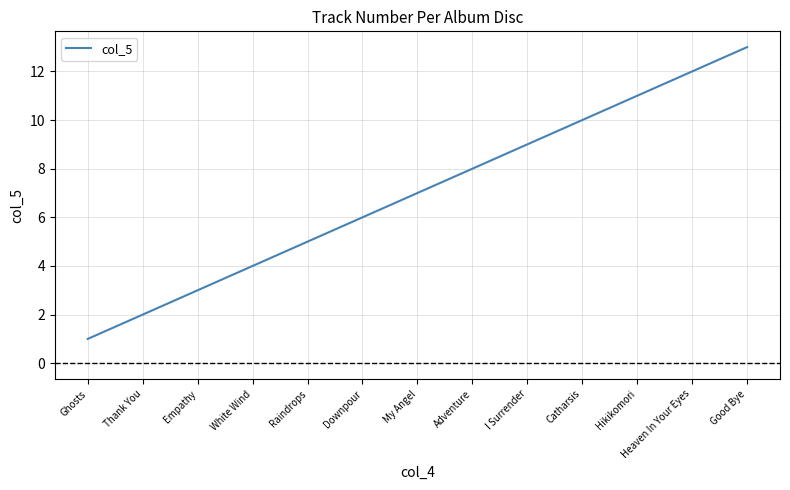

The chart shows a value of 6 at Catharsis. True or false?

False